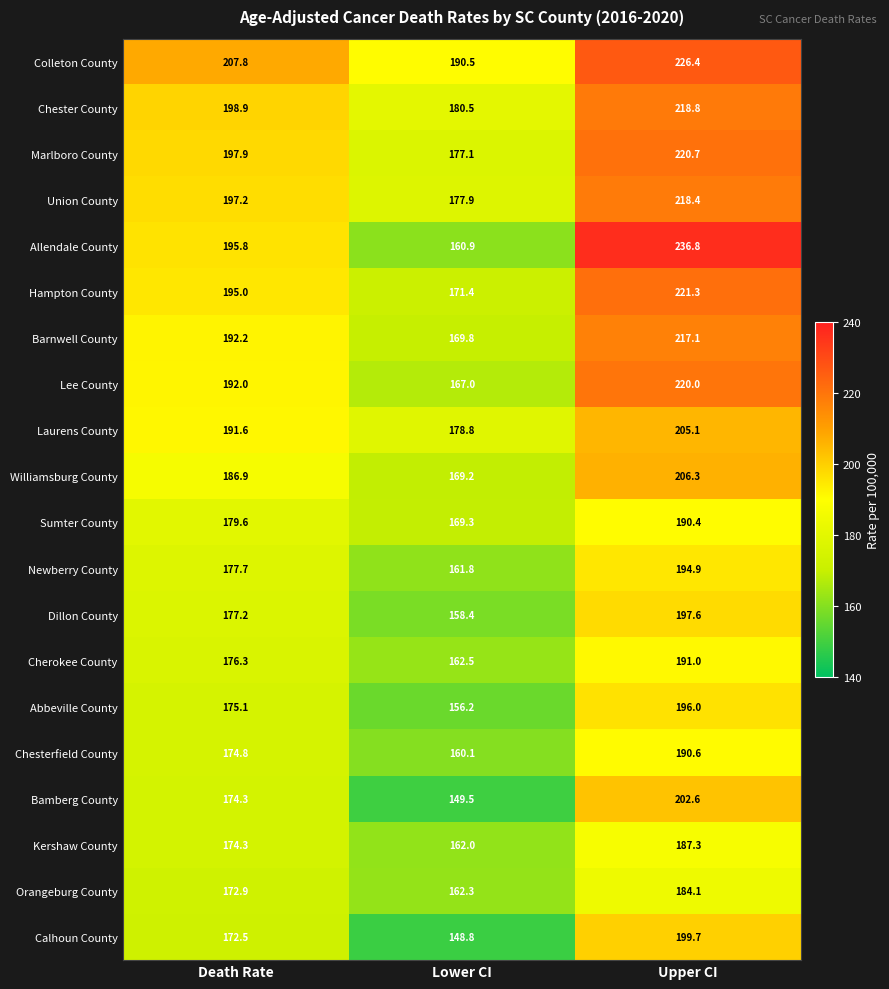

What is the average value of the Abbeville County series?

175.8